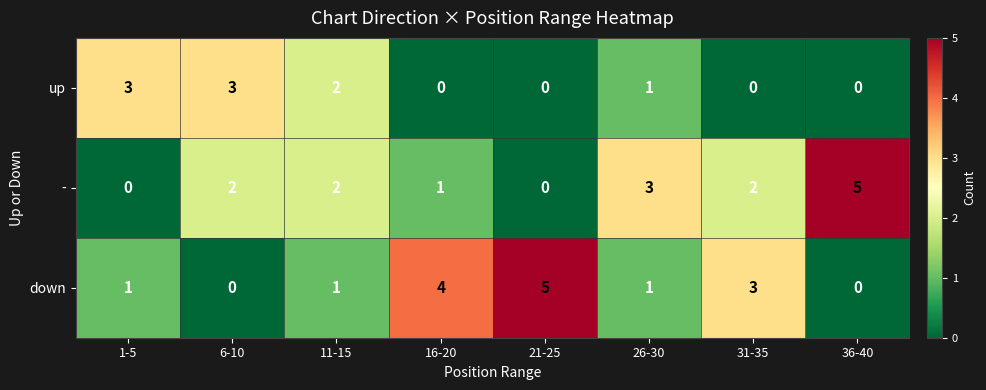

What is the sum of all down values?

15